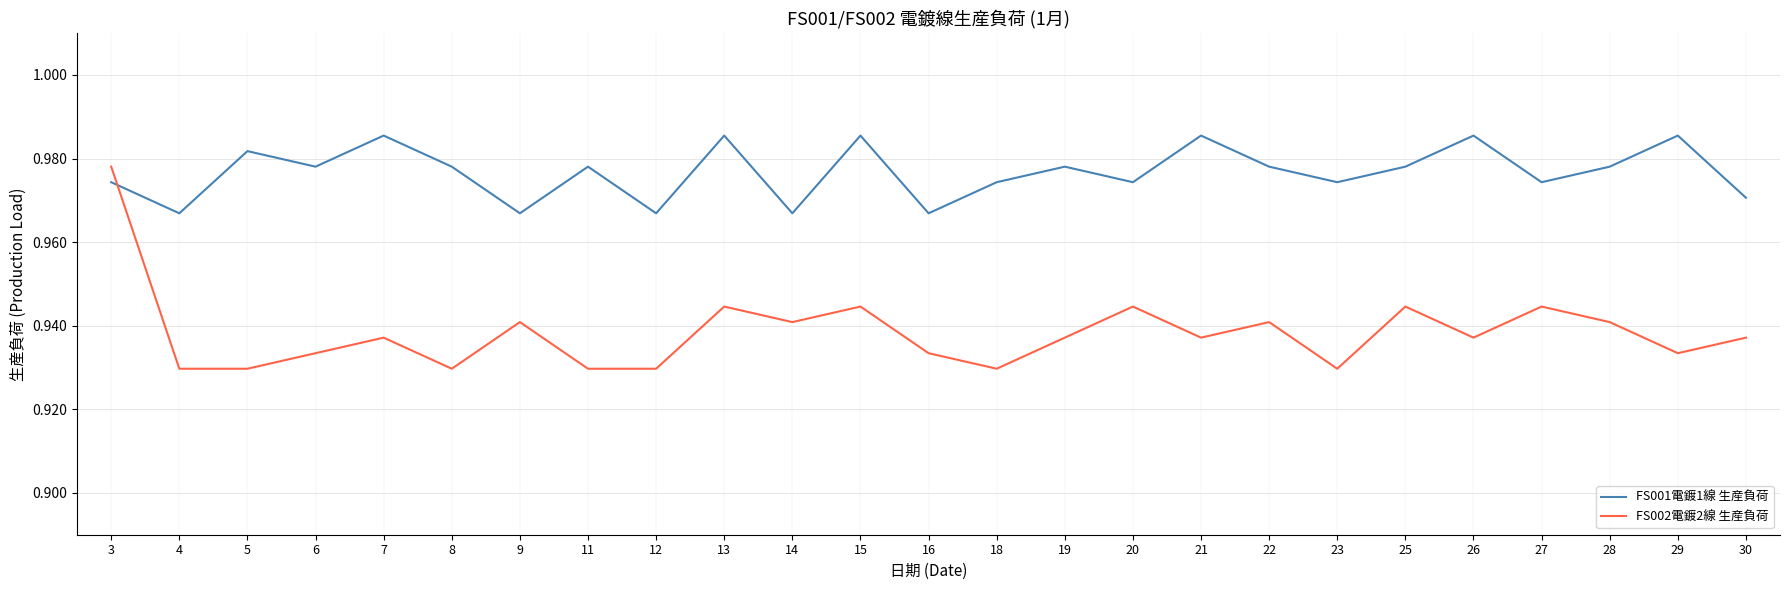

Which series has the largest total across all categories?

FS001電鍍1線 生産負荷